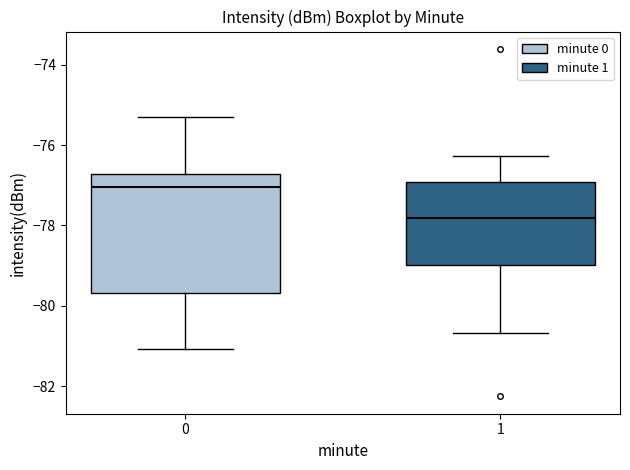

Which box is the tallest, from its lower edge to its upper edge?

0